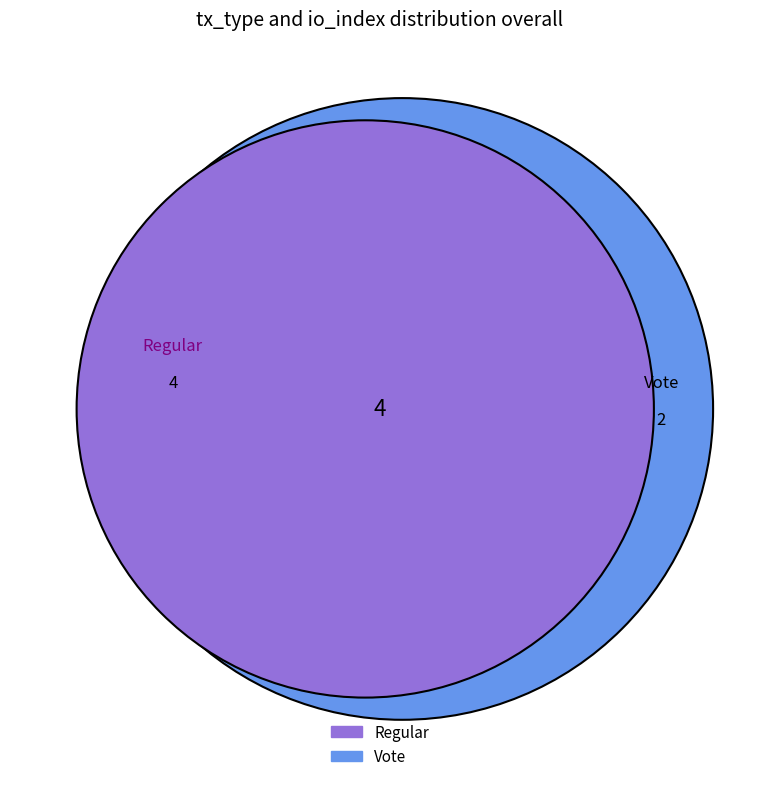

Rank the categories by value from highest to lowest.

Regular, Vote